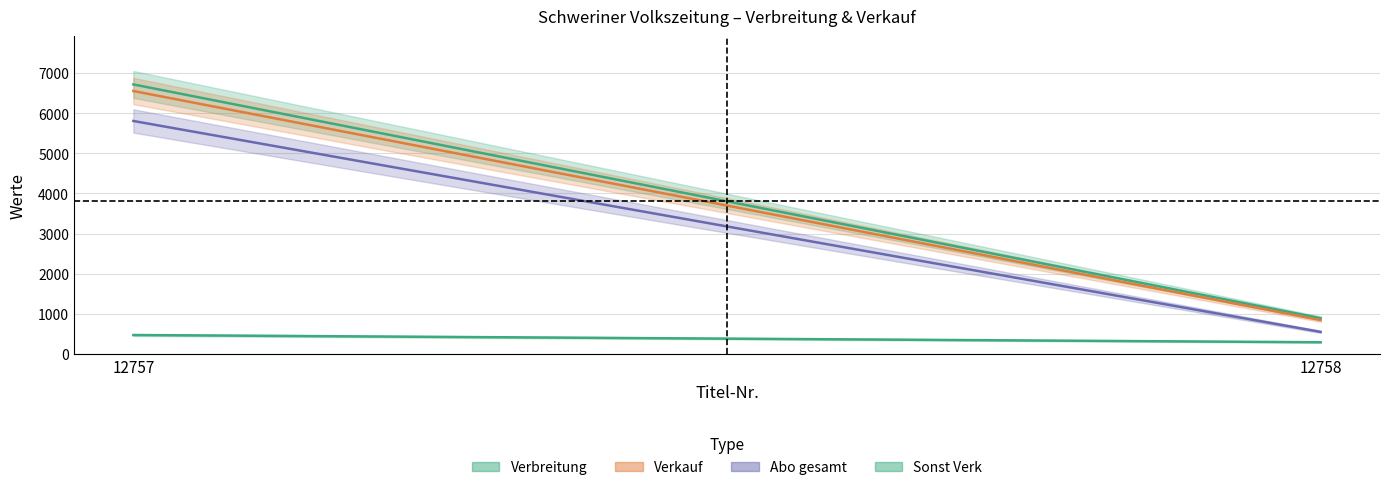

Reading right to left, list all the values displayed in this chart.

Verbreitung: 892	6713
Verkauf: 844	6549
Abo gesamt: 551	5803
Sonst Verk: 293	473